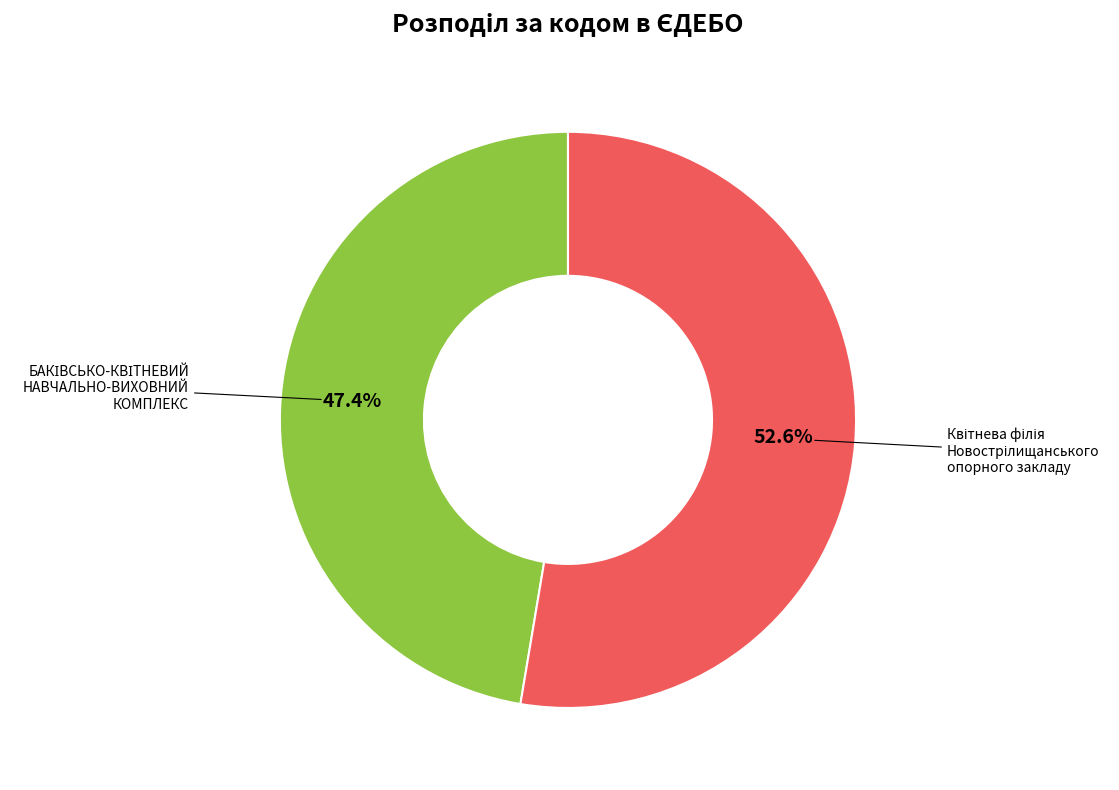

Does any single category account for the majority?

Yes